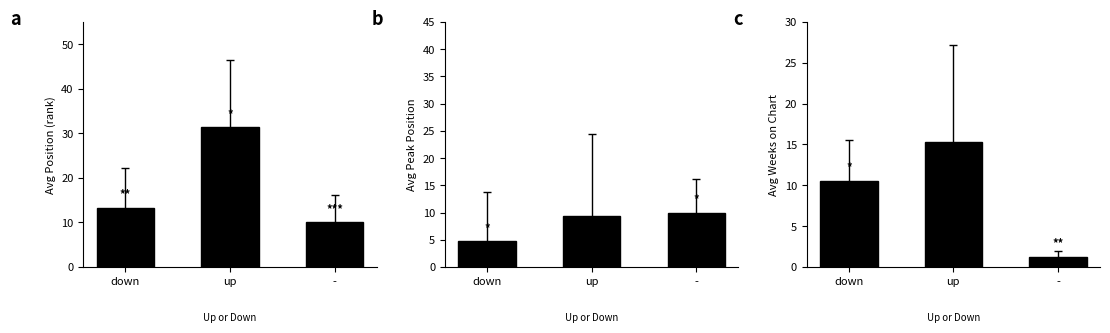

What is the ratio of the value at - to the value at down?

0.1